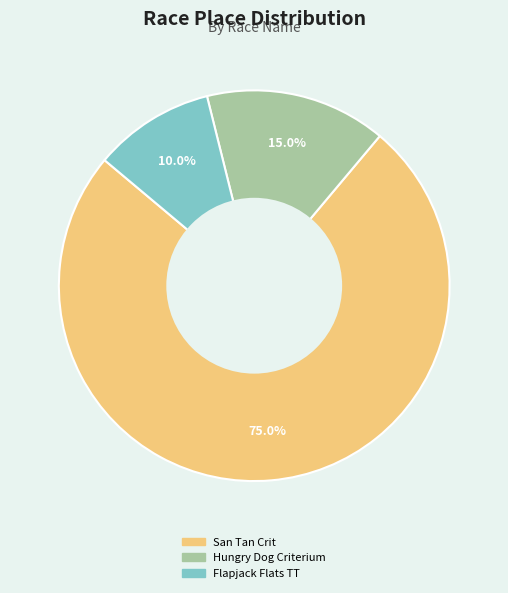

Is there any slice that represents more than half of the pie?

Yes